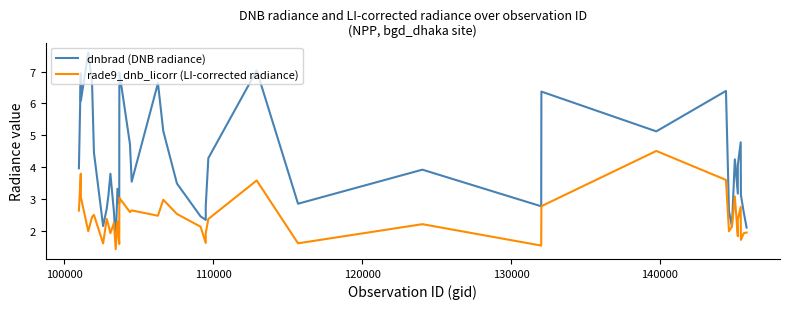

True or false: dnbrad (DNB radiance) has a value of 0.8 at 32.

False